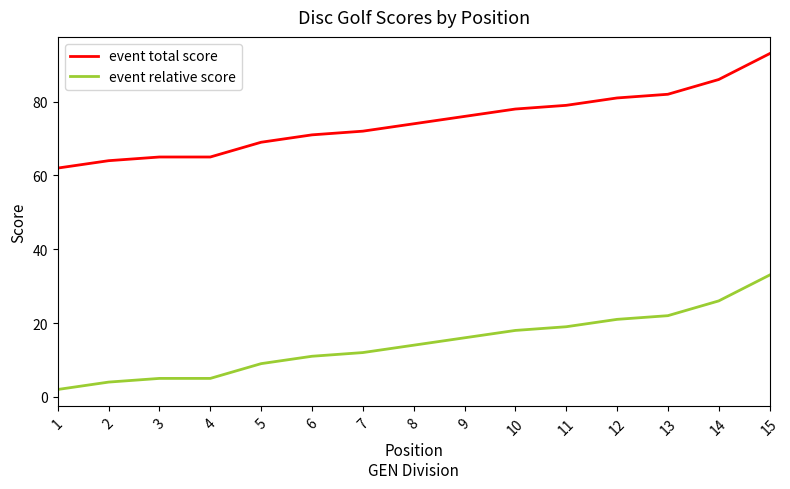

True or false: event relative score and event total score cross at least once.

False